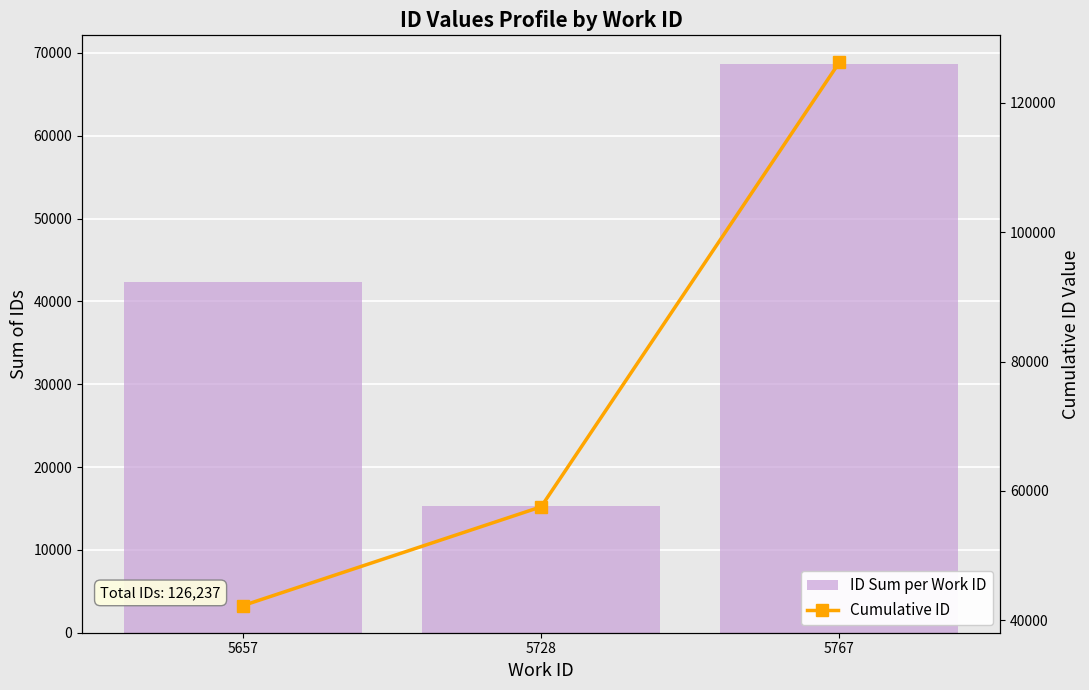

Reading right to left, what are all the values shown in this chart?

ID Sum per Work ID: 5767=68682	5728=15266	5657=42289
Cumulative ID: 5767=126237	5728=57555	5657=42289